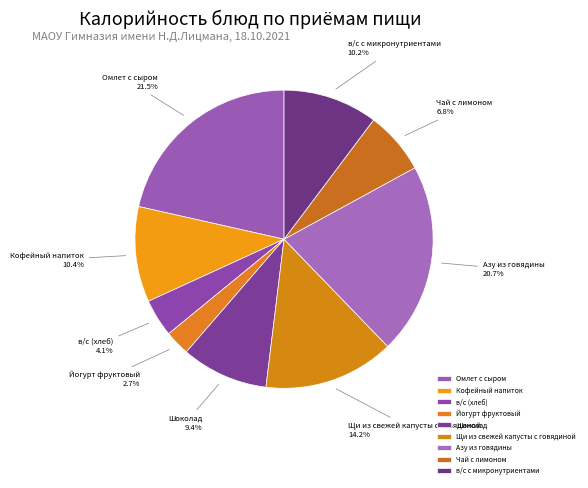

How much of the chart is everything except Омлет с сыром?

78.5%